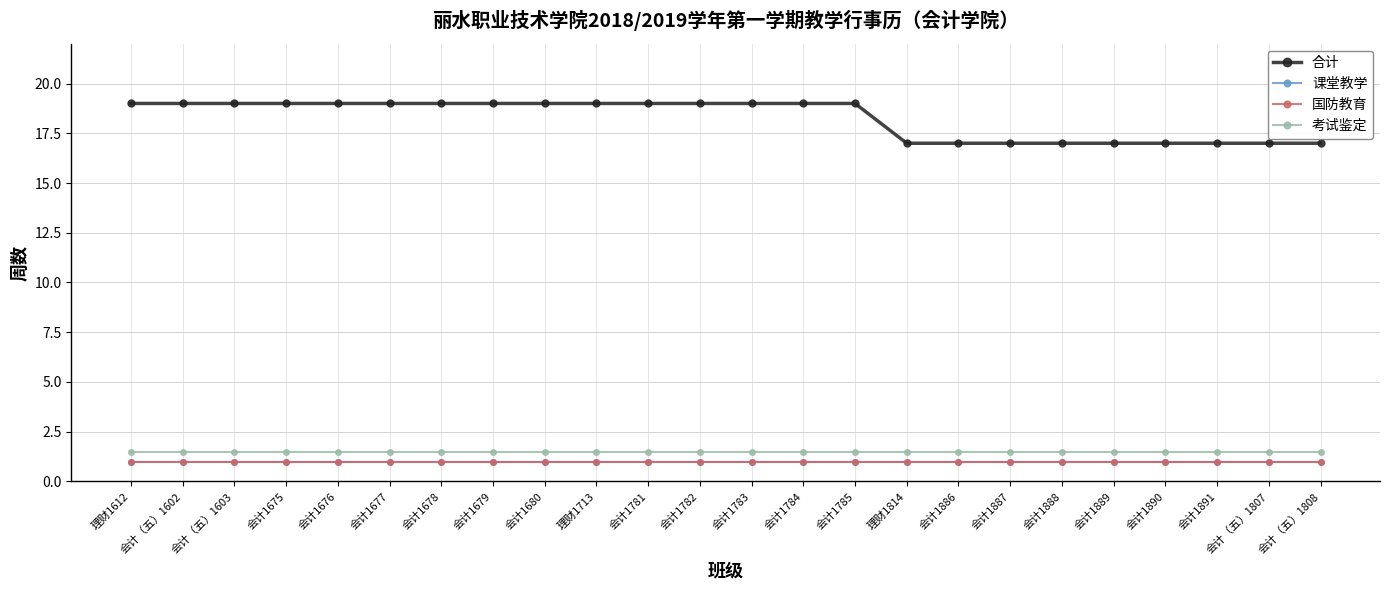

True or false: 国防教育 and 合计 intersect in this chart.

False